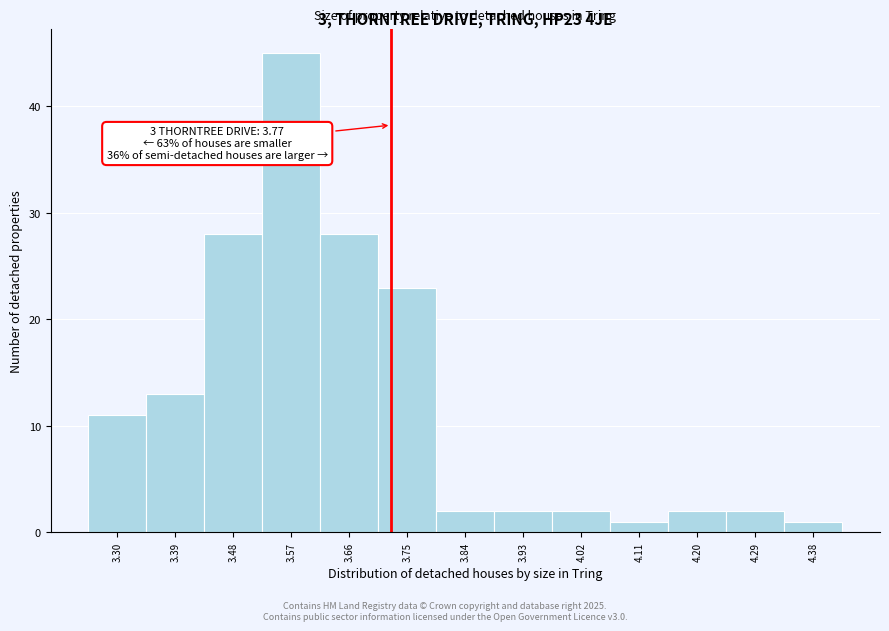

Reading left to right, extract all data points from this chart.

11	13	28	45	28	23	2	2	2	1	2	2	1